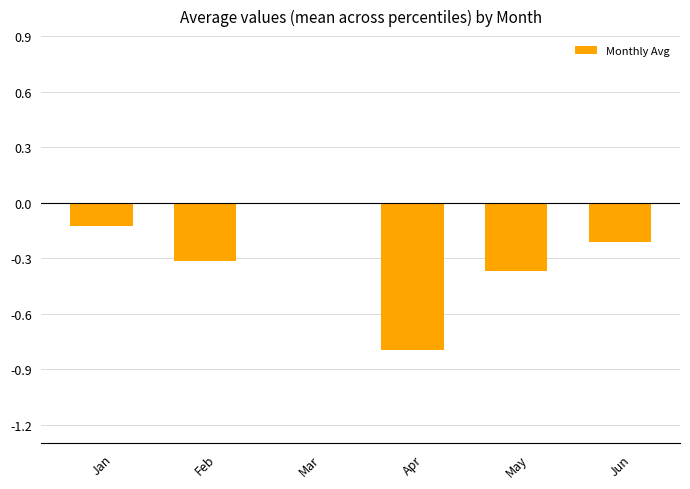

Which category has the lowest value across all series?

Apr